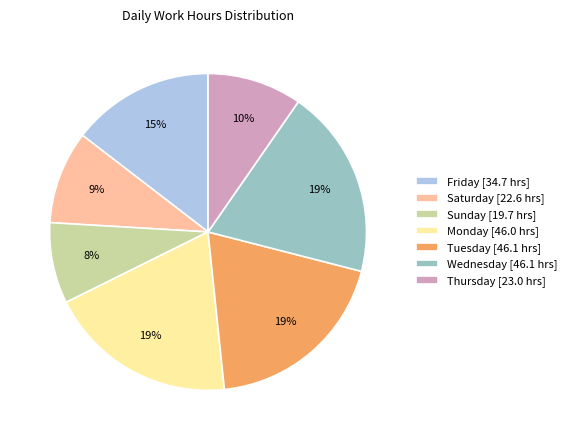

To the nearest percent, what is the average slice percentage?

14%